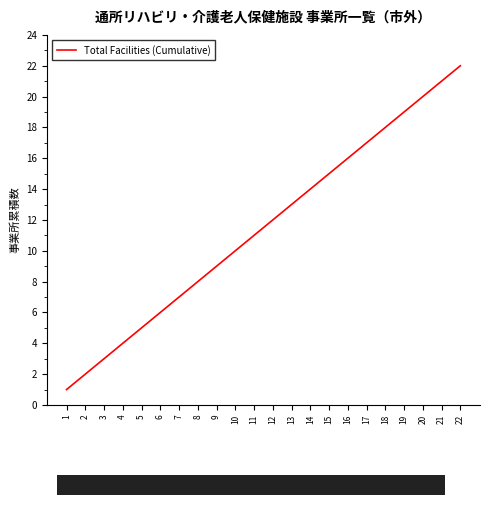

Between 12 and 19, which is larger?

19